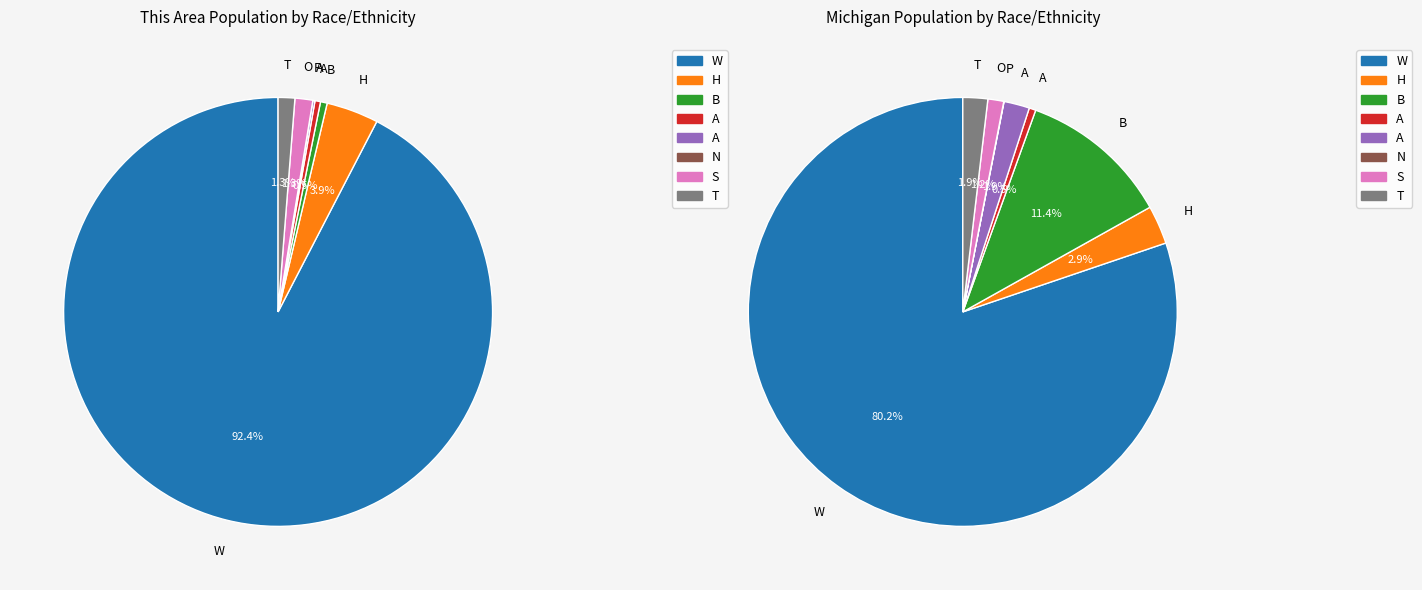

Does American Indian and Alaska Native account for over 50% of the chart?

No